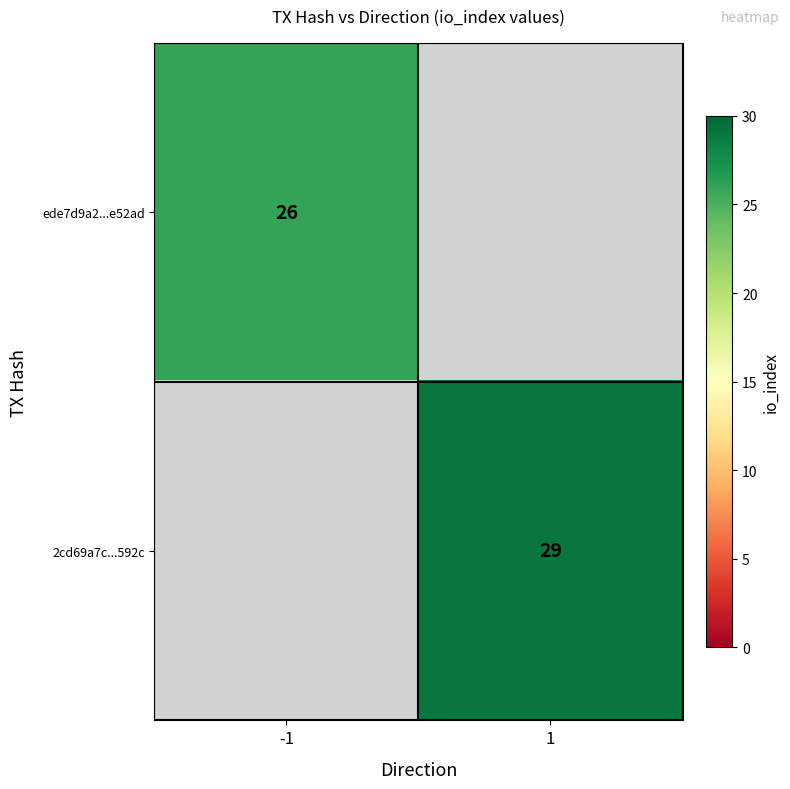

Is the value of 2cd69a7c...592c at 1 greater than the value of ede7d9a2...e52ad at -1?

Yes